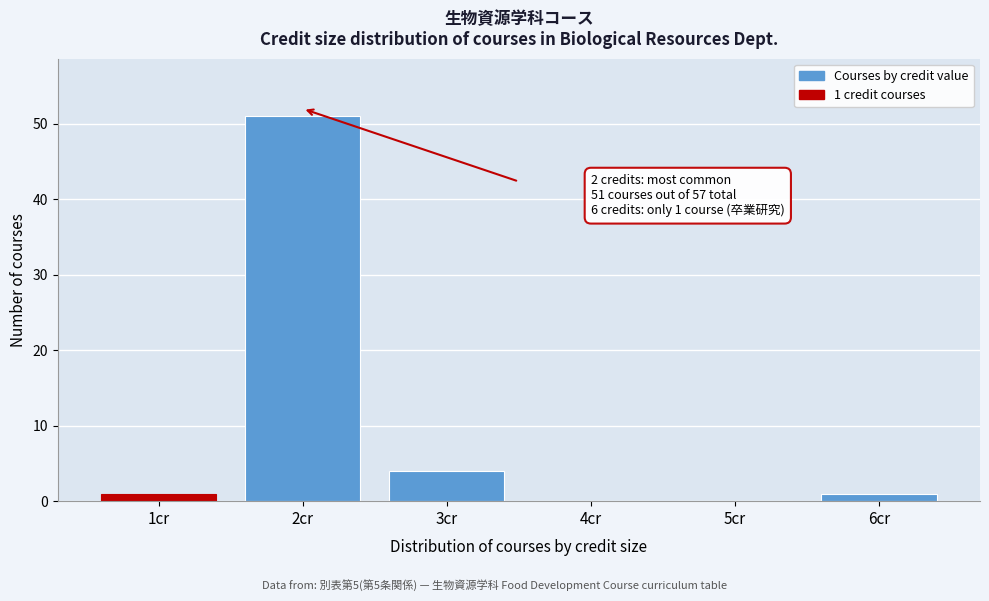

Reading left to right, transcribe all the data shown in this chart.

1cr=1	2cr=51	3cr=4	4cr=0	5cr=0	6cr=1